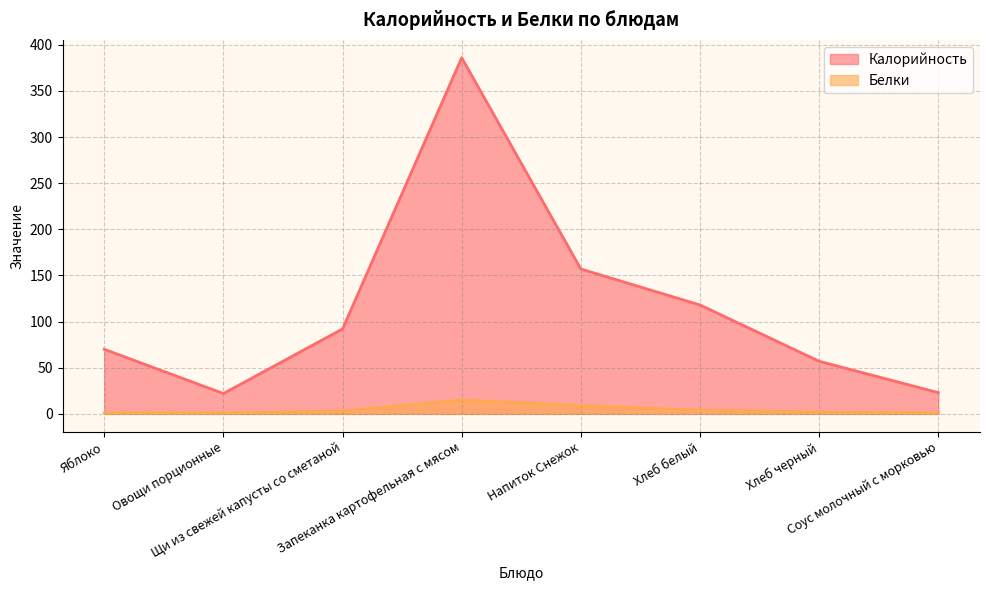

Does the chart have visible grid lines?

Yes